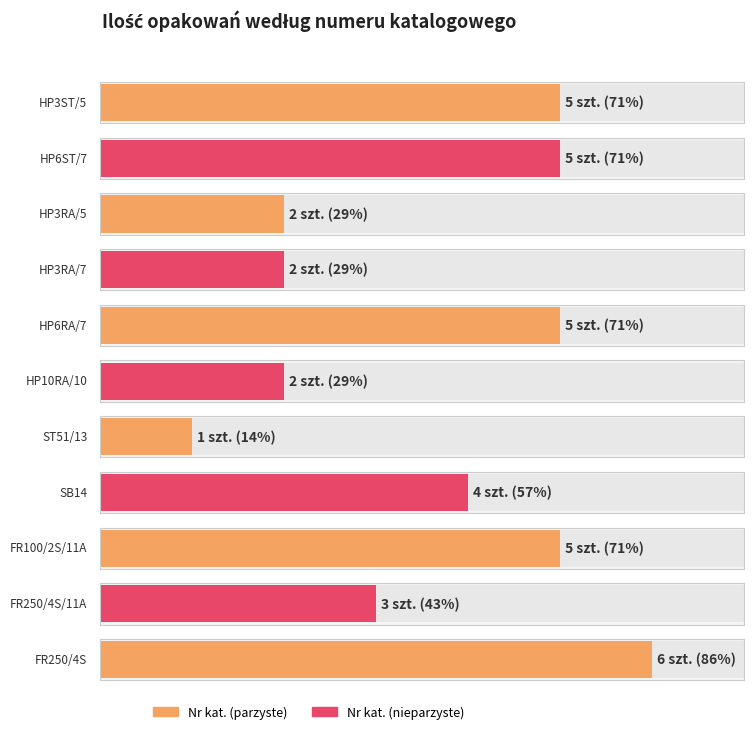

How many data points are above 4?

5